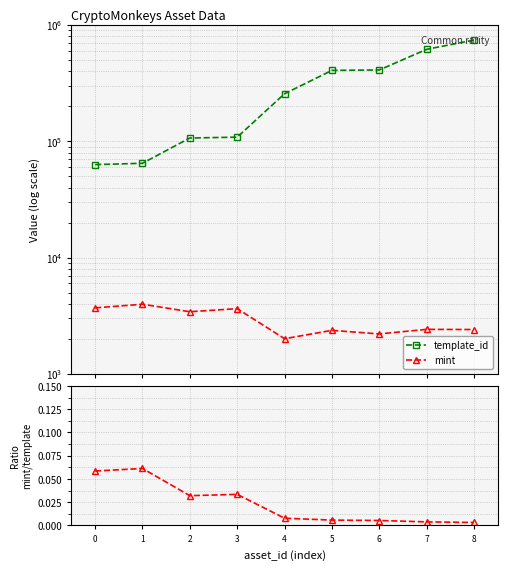

At which category does mint reach its first local peak?

1